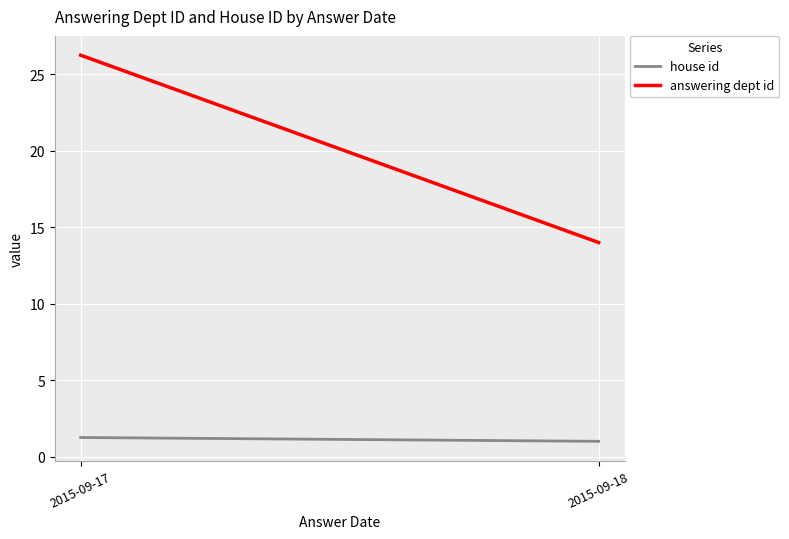

At how many categories does at least one series exceed 21?

1